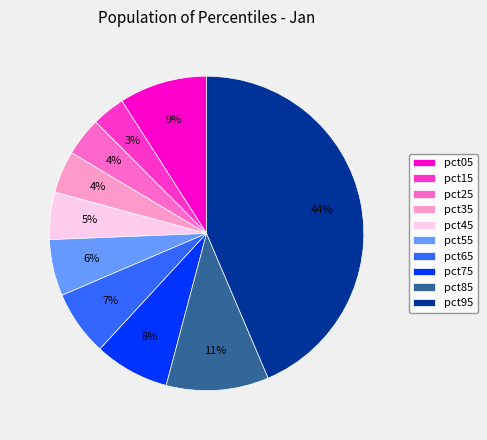

To the nearest percent, what is the combined percentage of pct65 and pct45?

12%